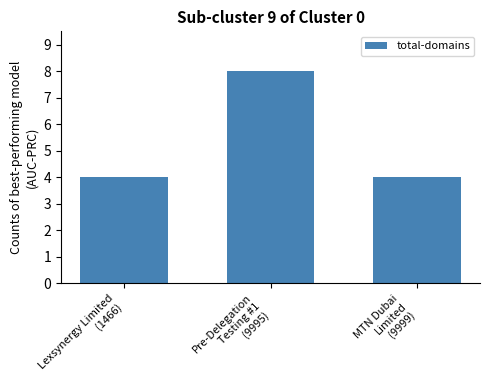

Count the number of categories in the chart.

3